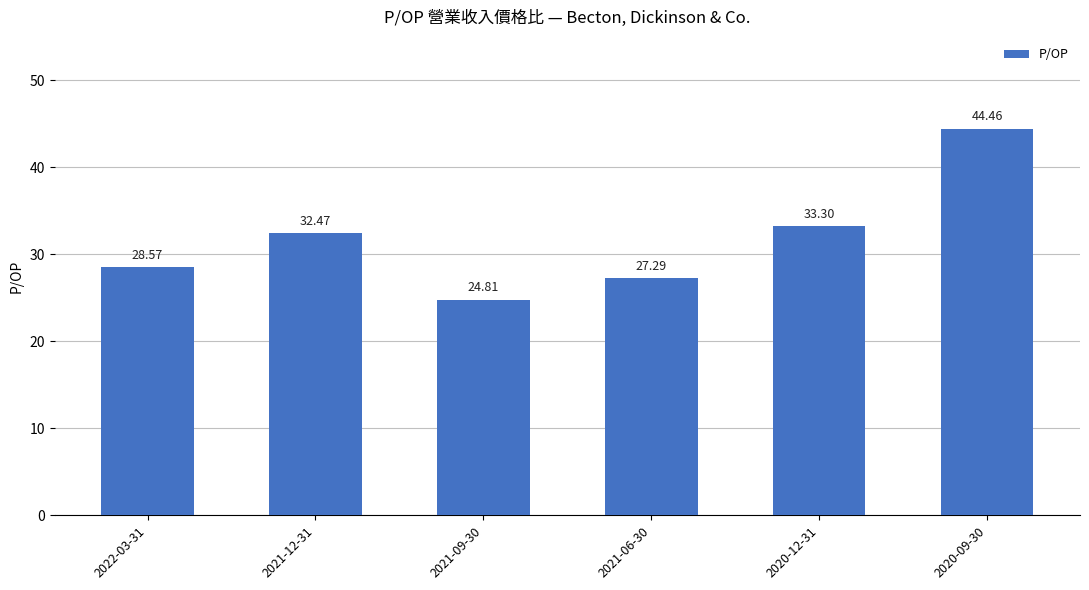

What is the smallest value displayed?

24.8